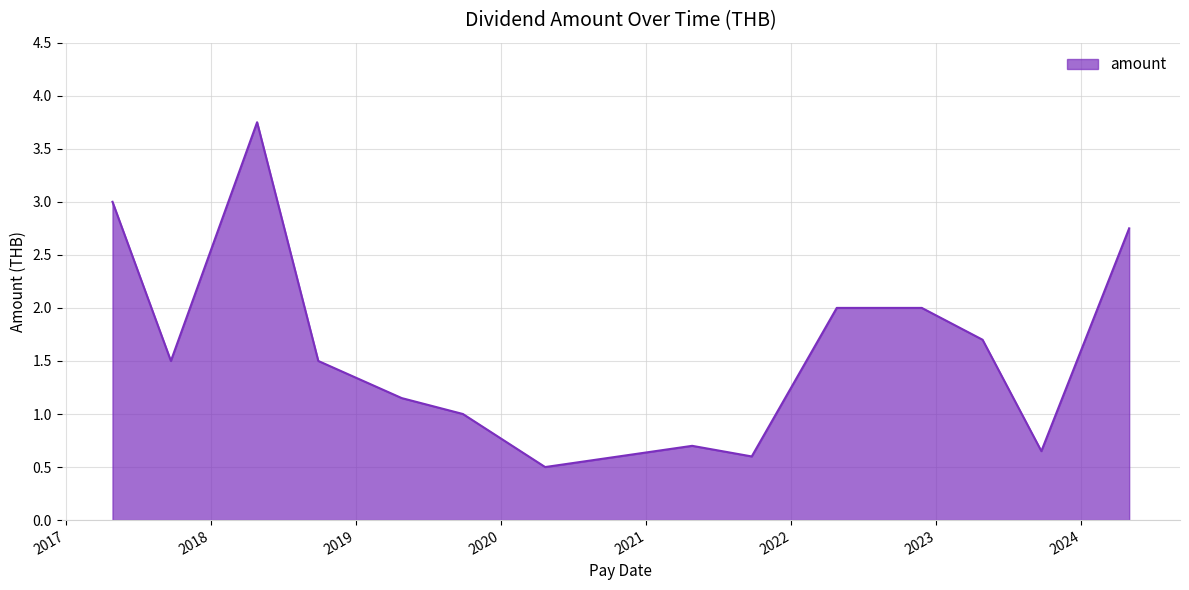

What is the minimum value shown in the chart?

0.5